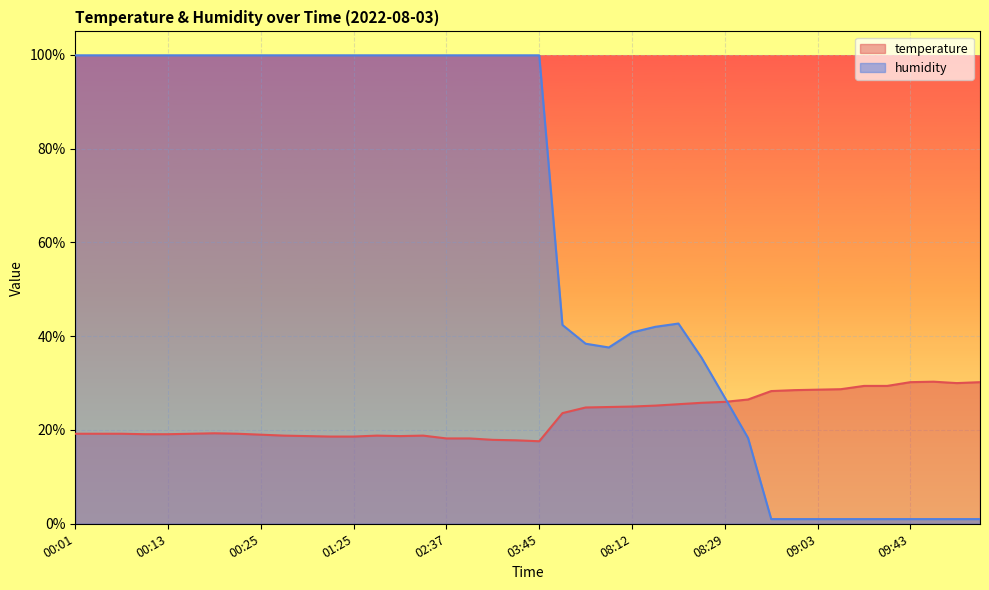

Read the humidity value at 00:10.

99.9